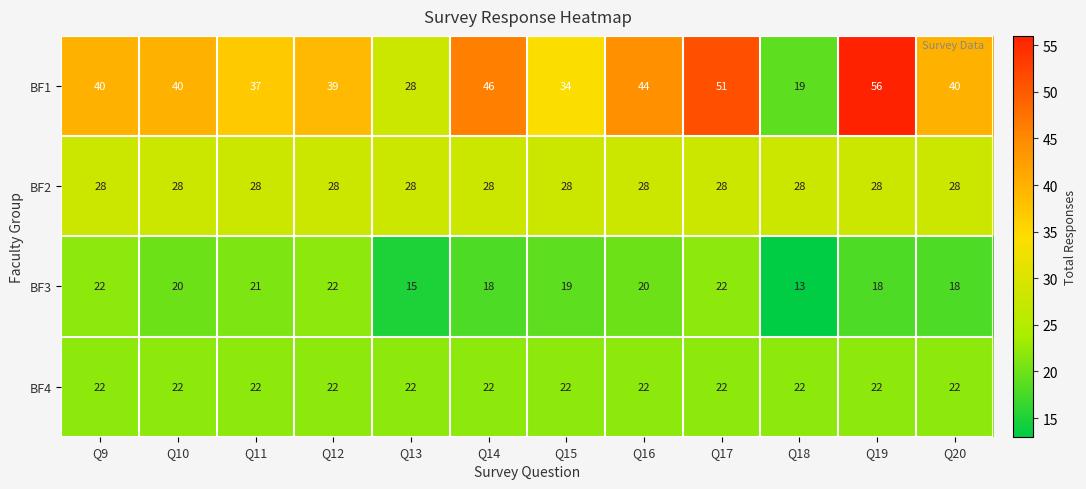

What is the approximate value of BF1 at Q18?

19